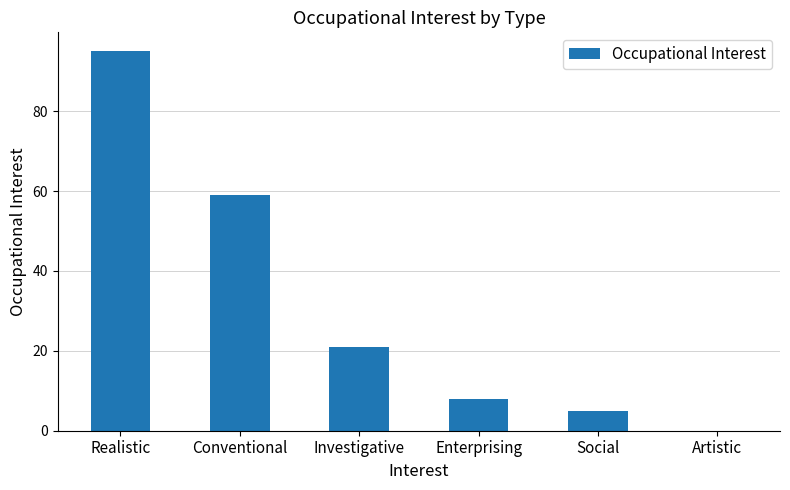

Approximately how many times larger is the value at Enterprising compared to Investigative?

0.4